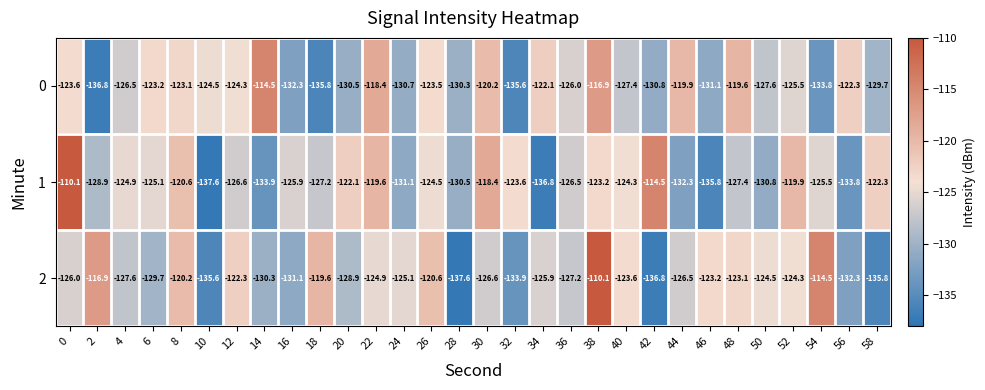

At 50, list the series in order from largest to smallest.

2, 0, 1